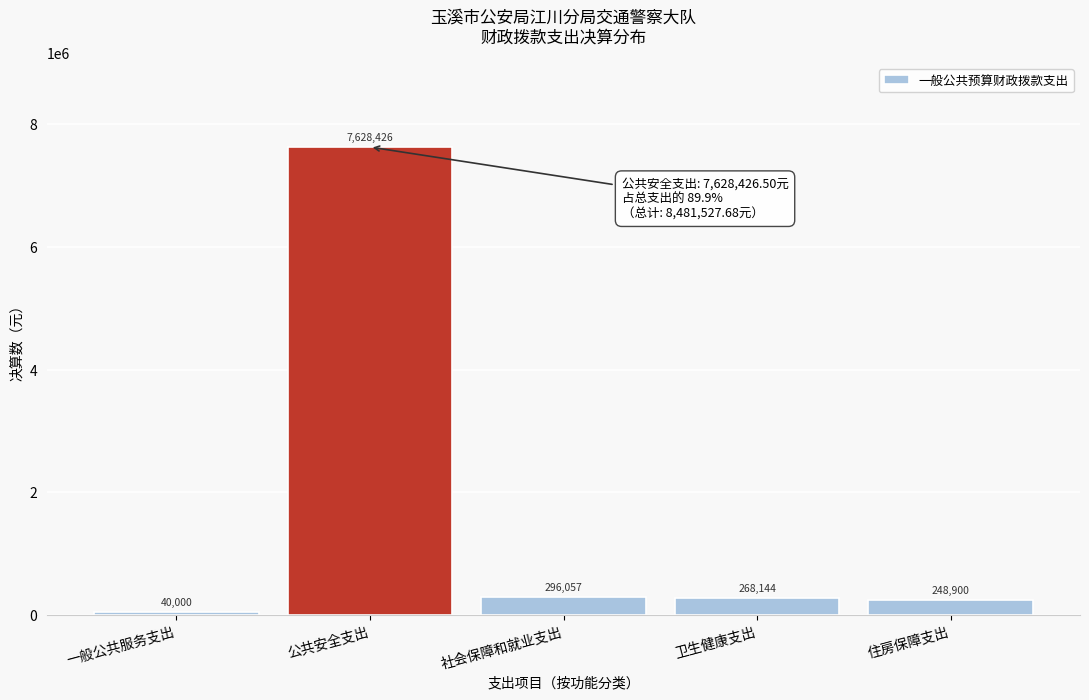

Between 社会保障和就业支出 and 卫生健康支出, which is larger?

社会保障和就业支出